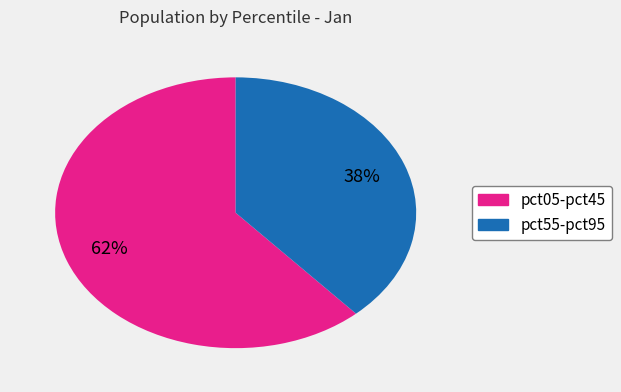

Count the number of slices in the pie.

2